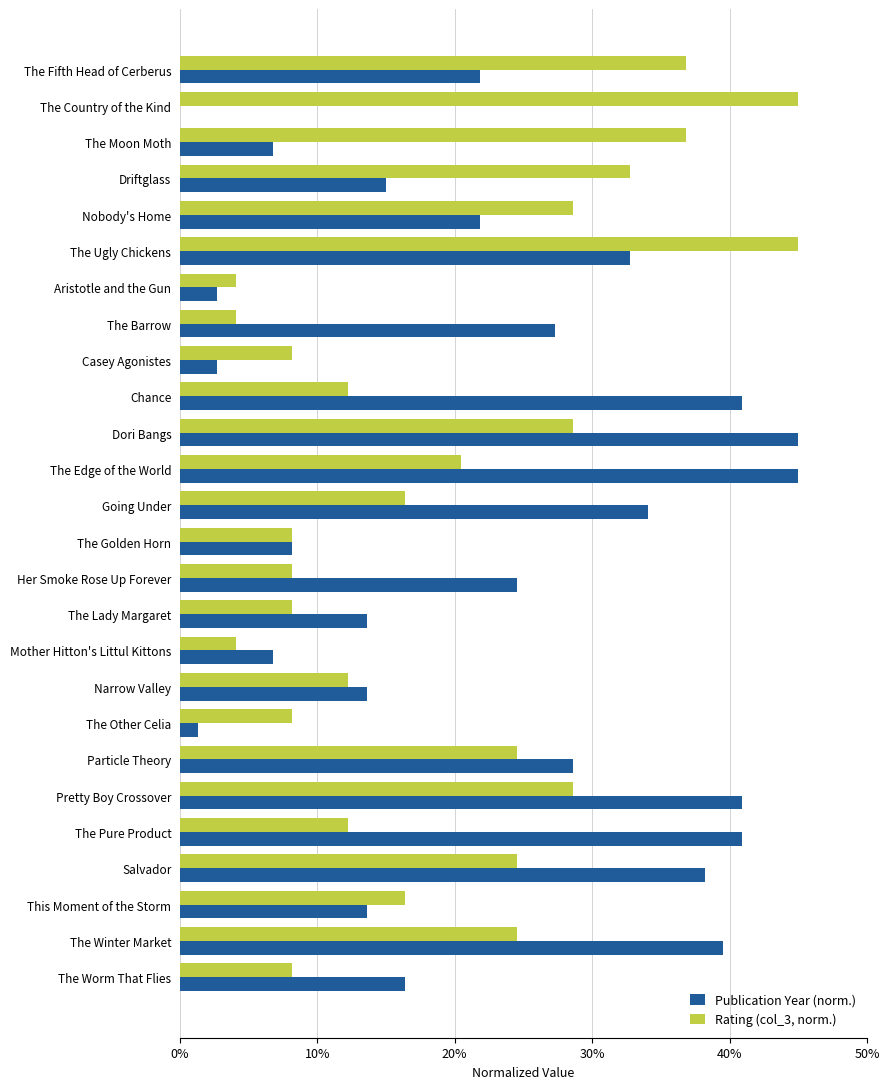

What is the maximum value for Rating (col_3, norm.)?

45.0